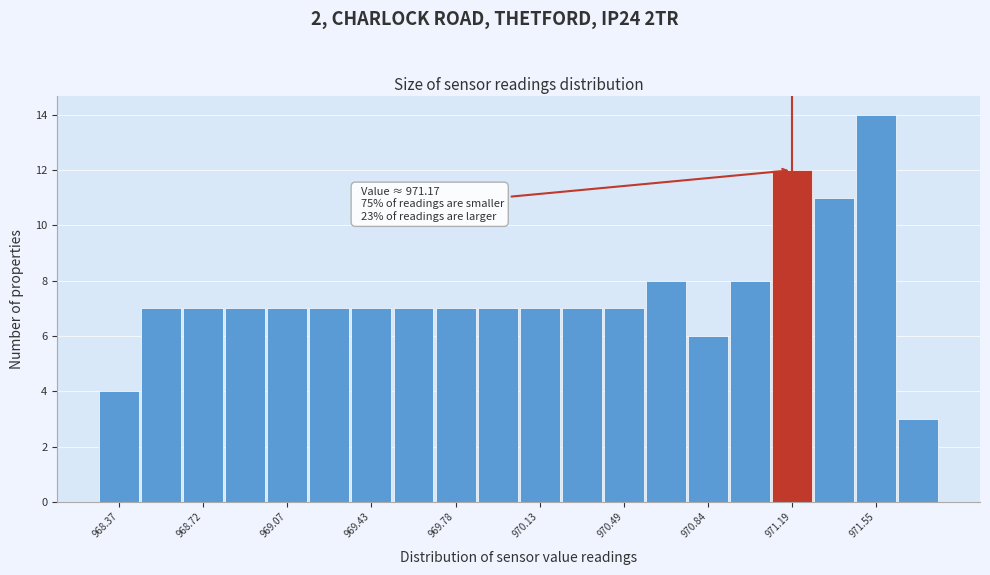

Around what value on the x-axis is the tallest bar? Give the approximate position of its centre, as read against the axis.

971.55